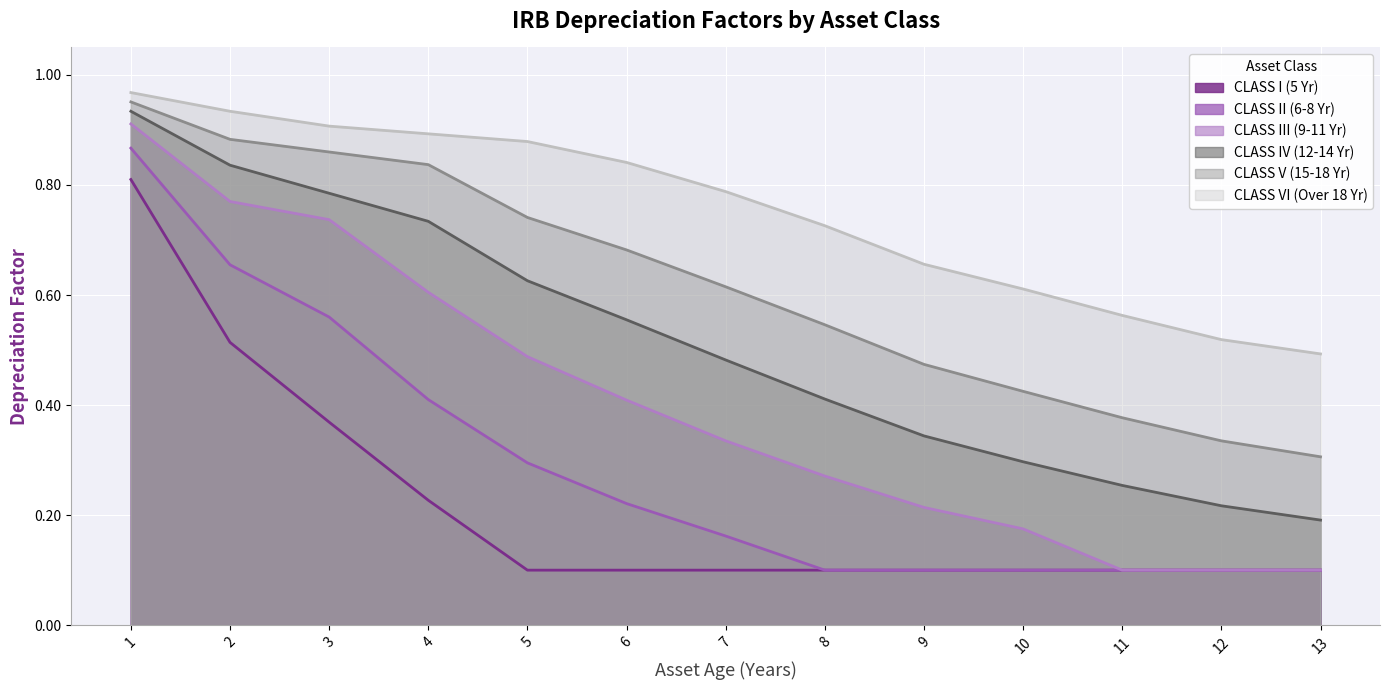

How many distinct data groups are displayed?

6